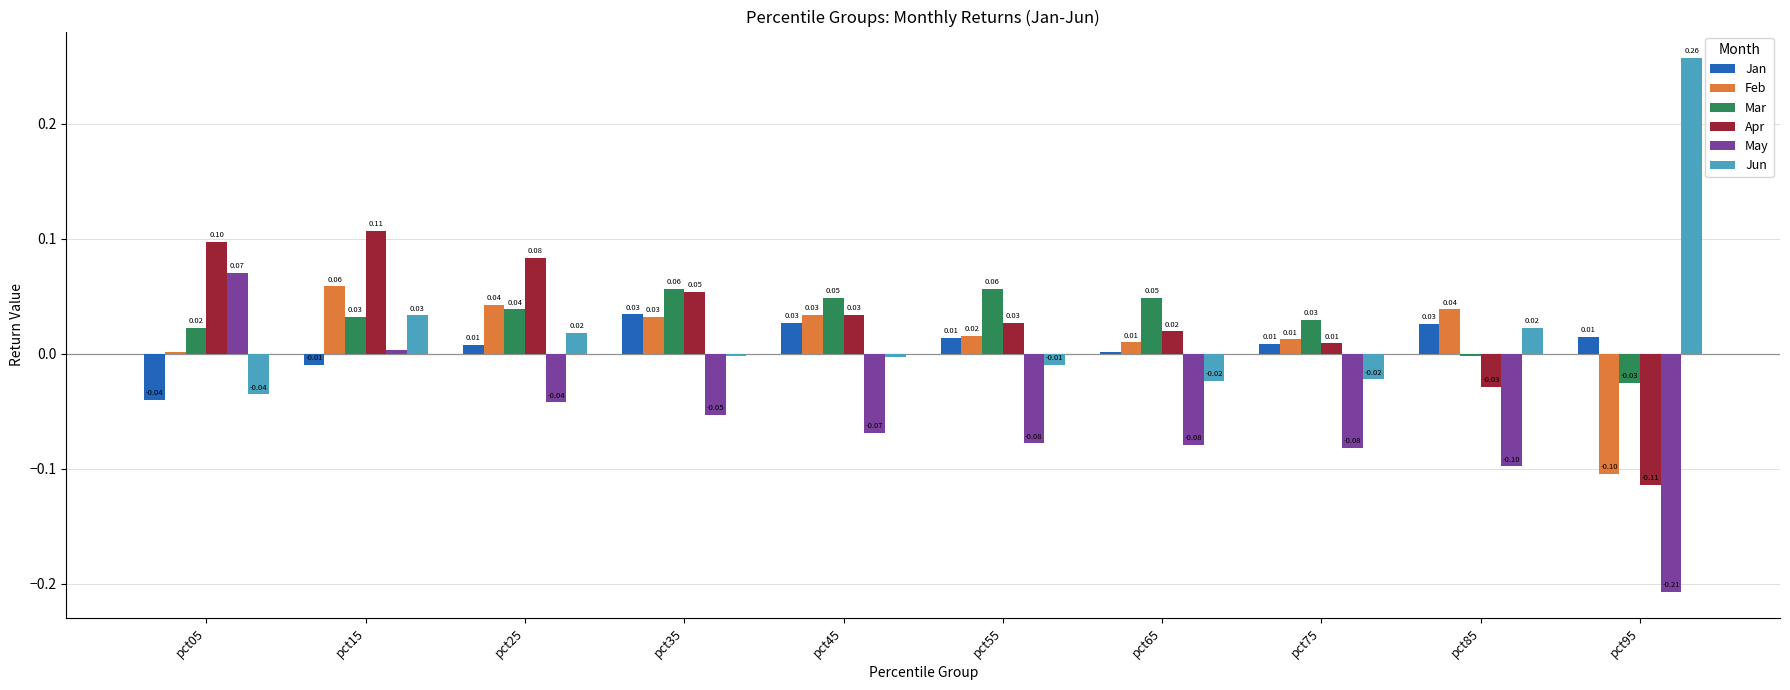

Between pct05 and pct55, which series saw the biggest shift?

May